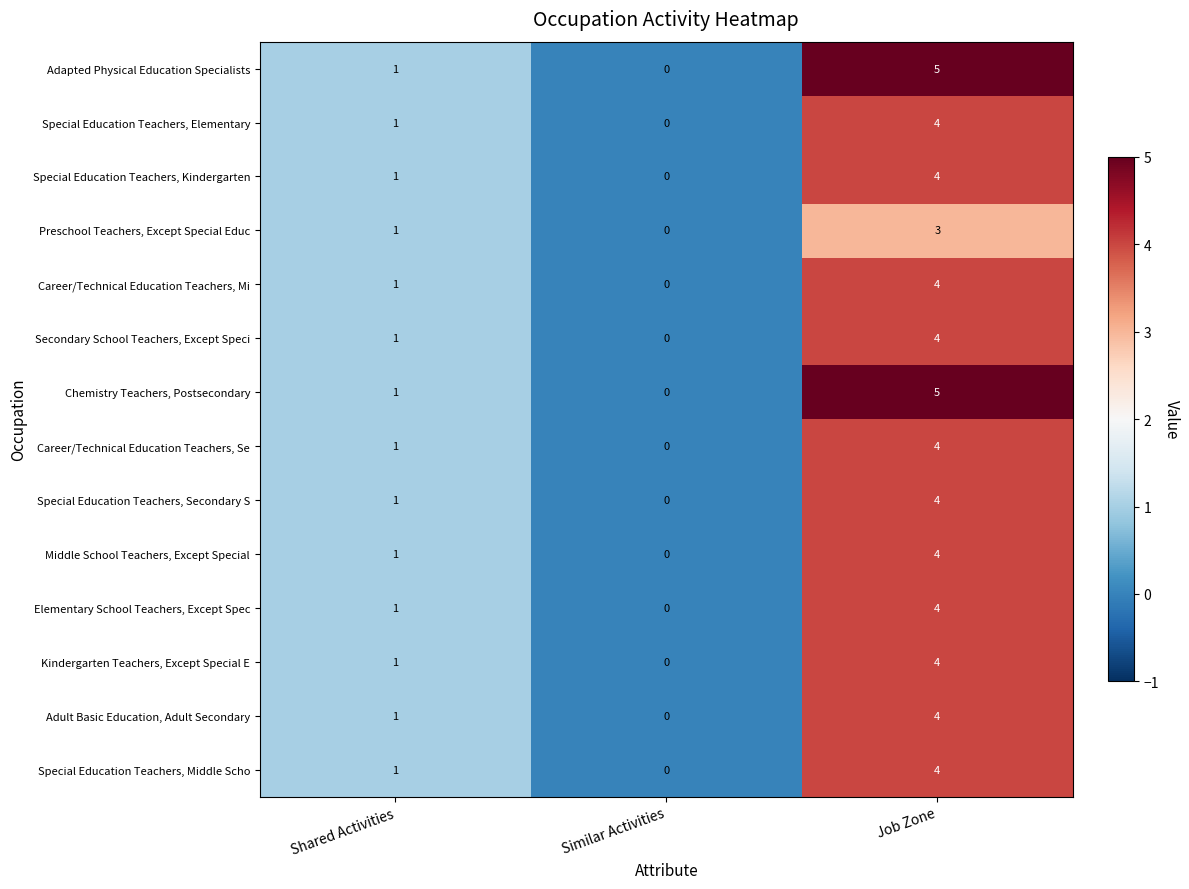

What is the difference between the maximum and minimum values in the Special Education Teachers, Secondary S series?

4